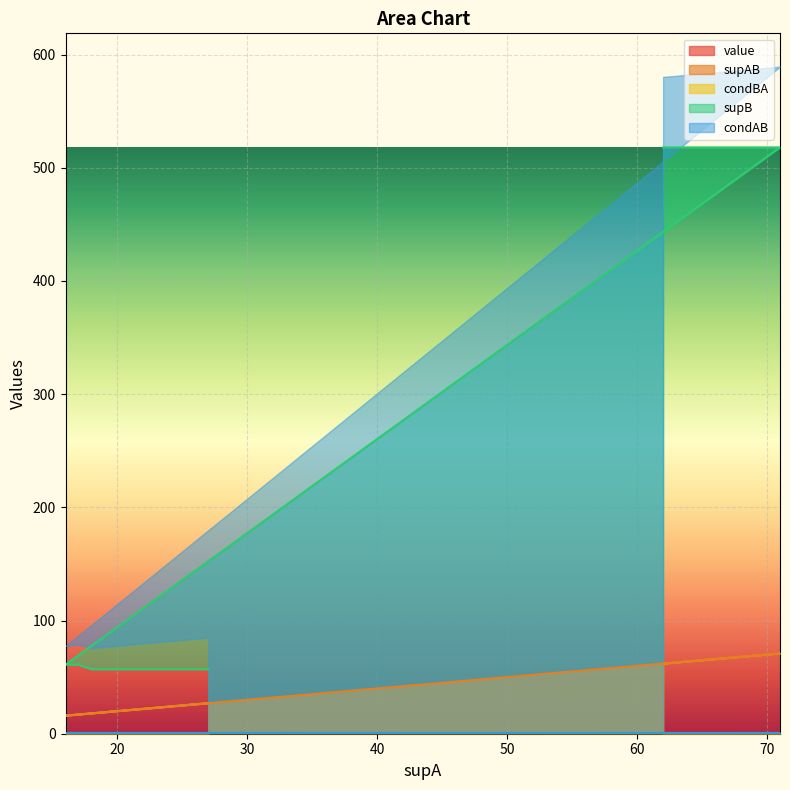

What value does the supAB series have at 17?

17.0